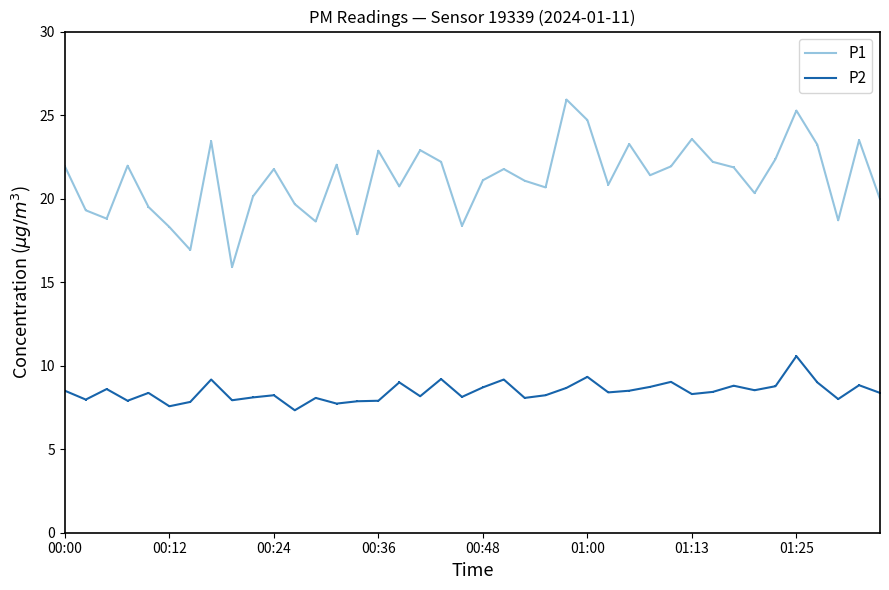

What is the value of the P1 point at the 37th from the left?

23.2